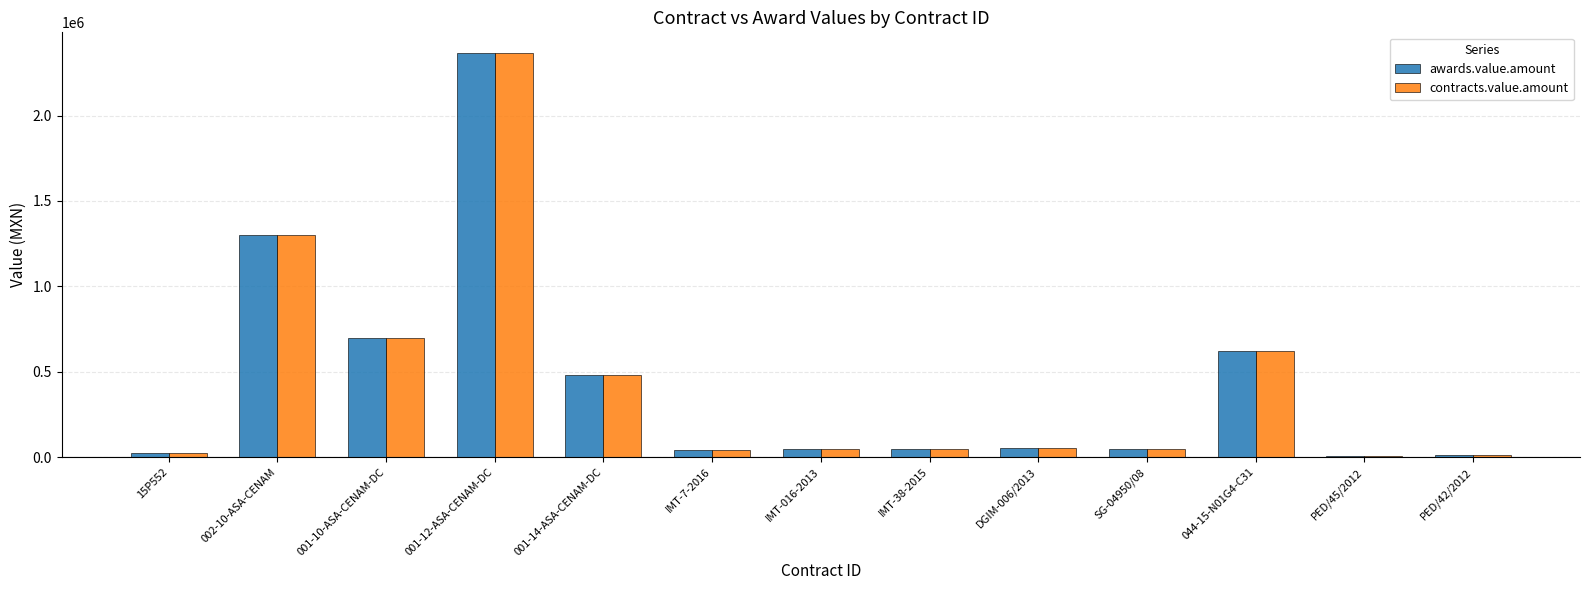

Read the contracts.value.amount value at 044-15-N01G4-C31.

622221.0